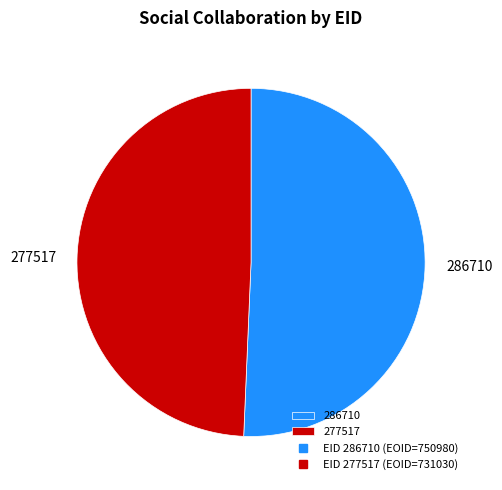

Between 286710 and 277517, which is larger?

286710